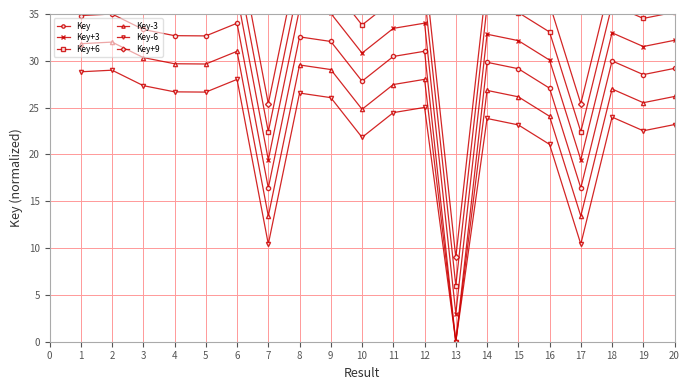

The Key-6 series shows 10.4 at 17. True or false?

True